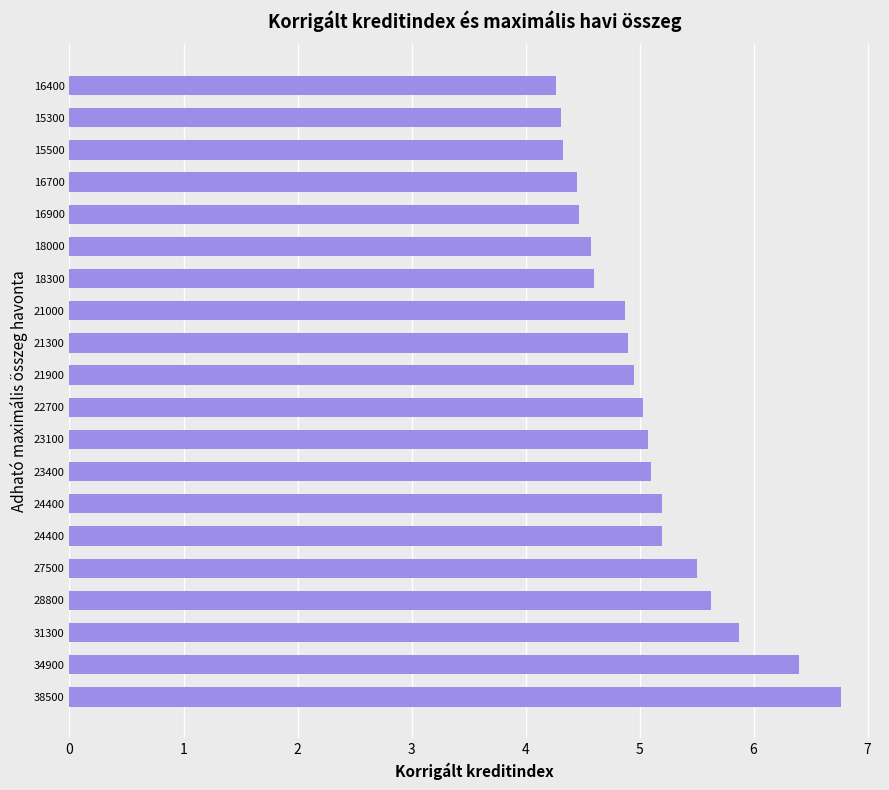

What is the greatest value displayed?

6.8